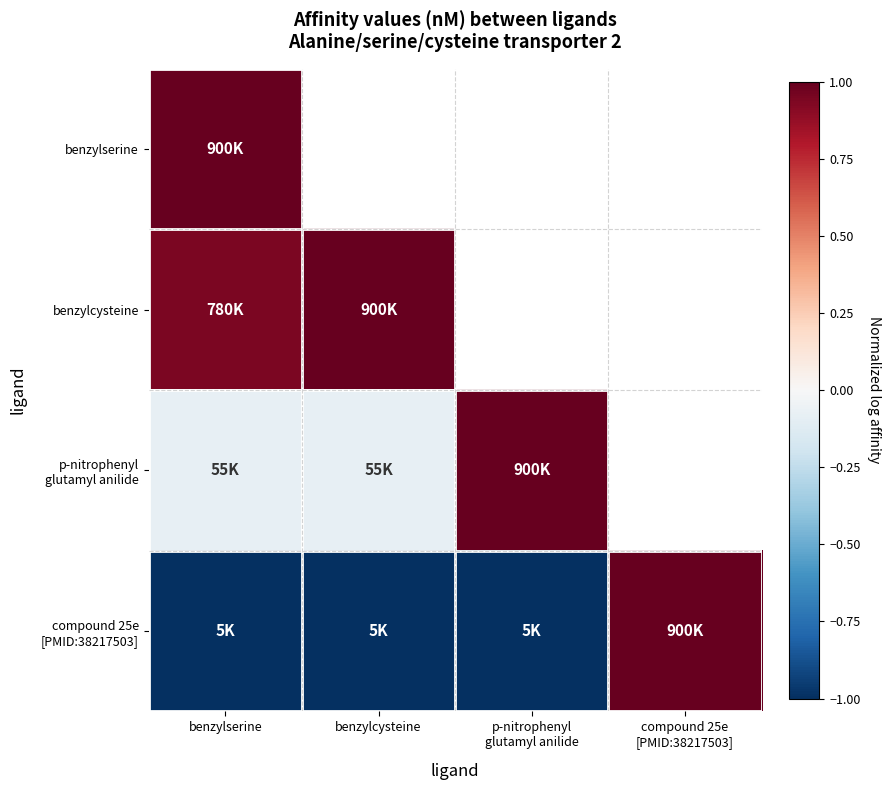

Read the compound 25e [PMID:38217503] value at benzylcysteine.

-1.0